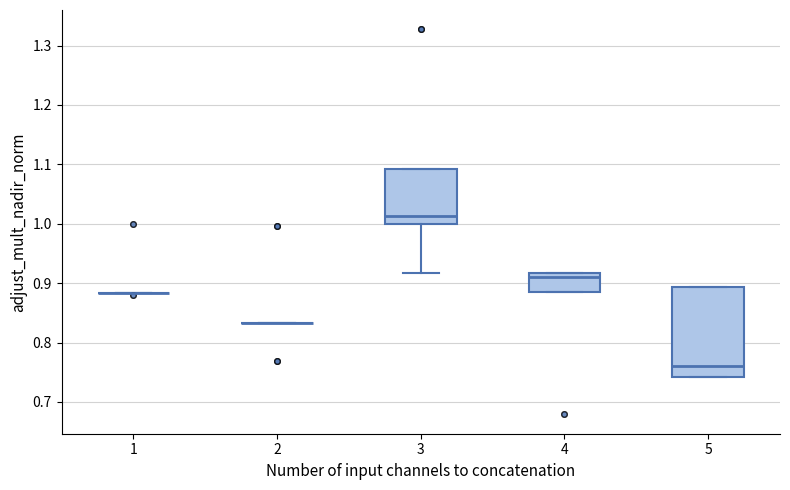

Where is the upper edge of the box at x = 5 on the y-axis? The values are not printed on the chart, so give them approximately, as read against the axis.

0.89